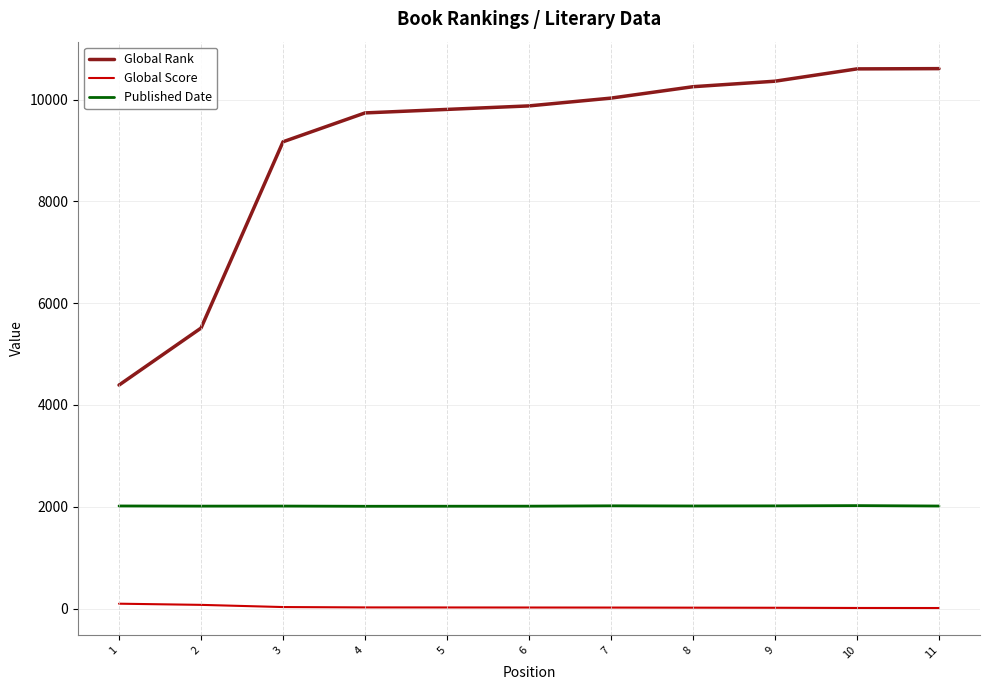

What are all the series names shown in the legend?

Global Rank, Global Score, Published Date